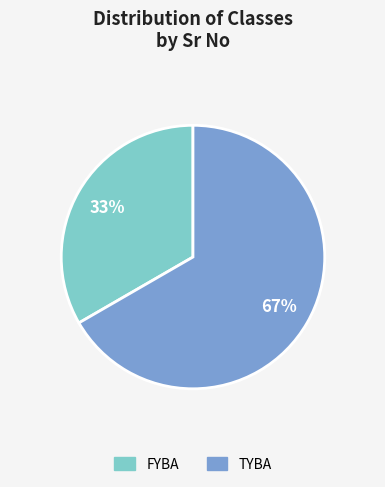

How many slices are in this pie chart?

2